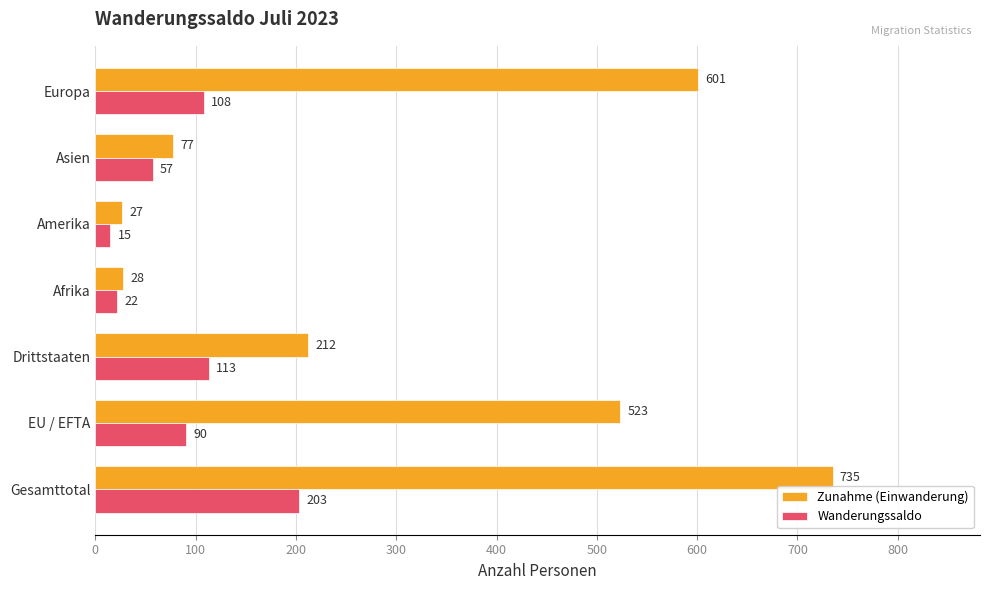

What is the spread (max minus min) of values at Gesamttotal?

532